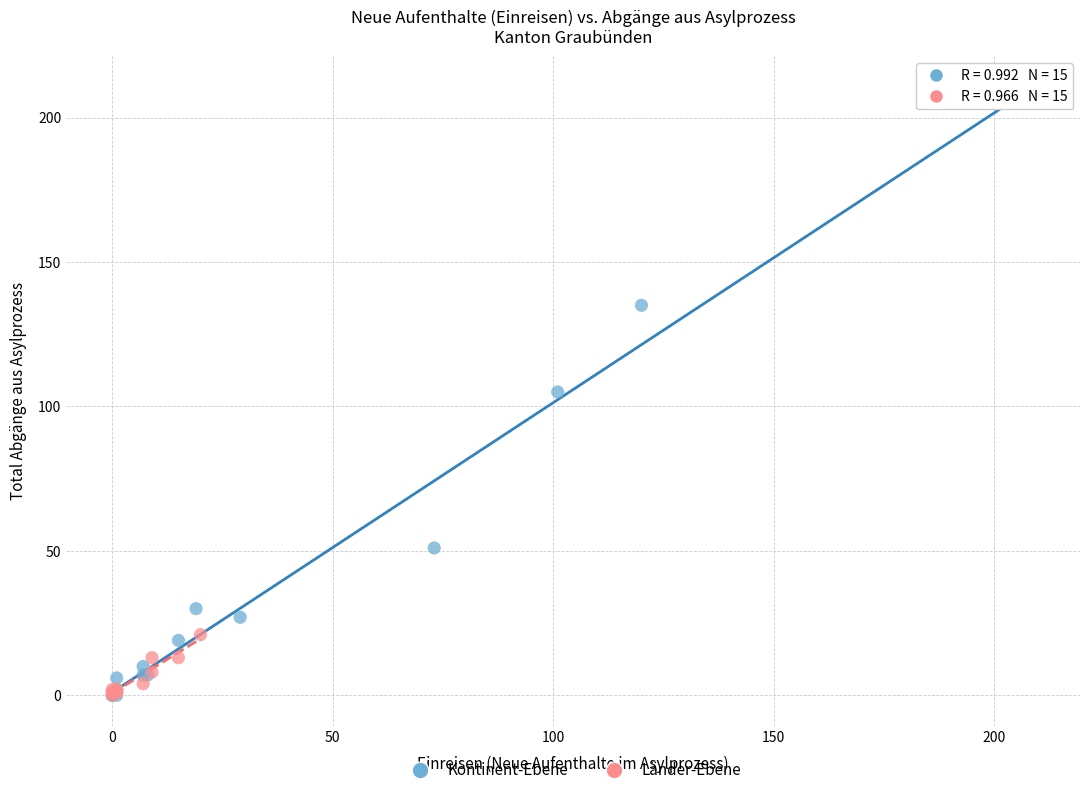

What are all the series names shown in the legend?

Kontinent-Ebene, Länder-Ebene